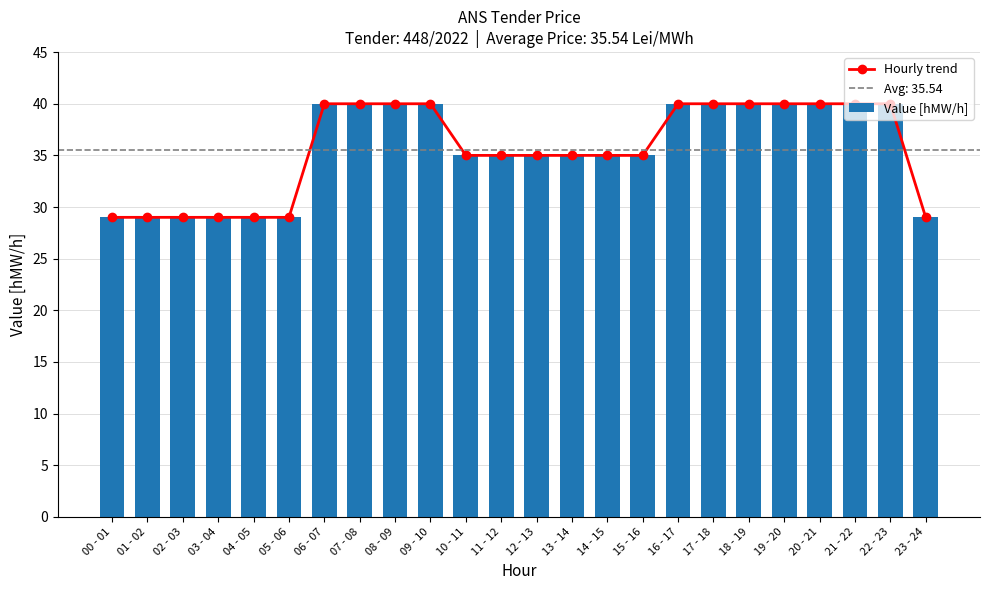

What is the value of the Hourly trend bar at the 19th from the left?

40